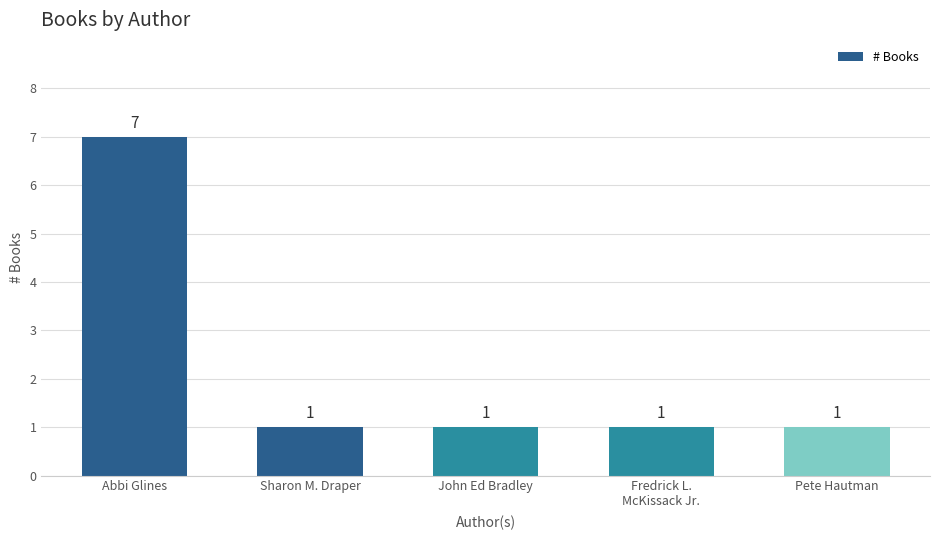

Is it true that the value at Sharon M. Draper is 1?

True